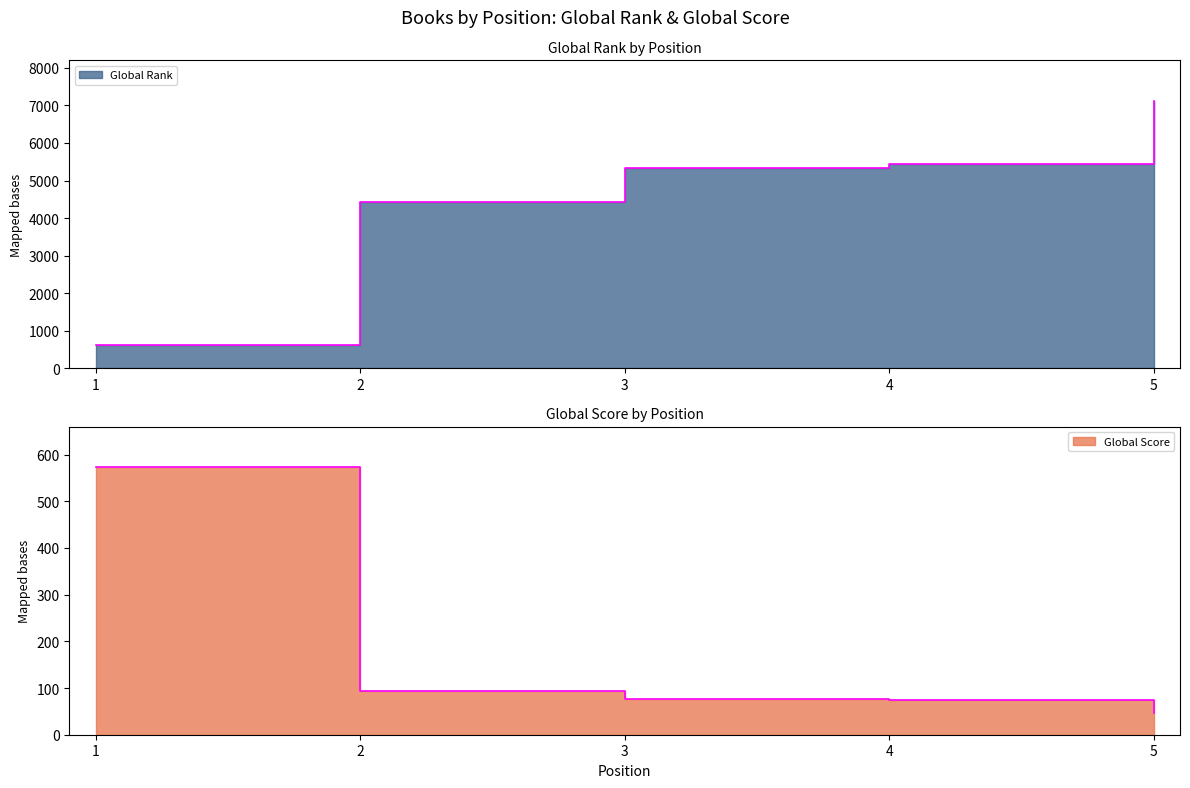

At 4, list the series in order from smallest to largest.

Global Score, Global Rank